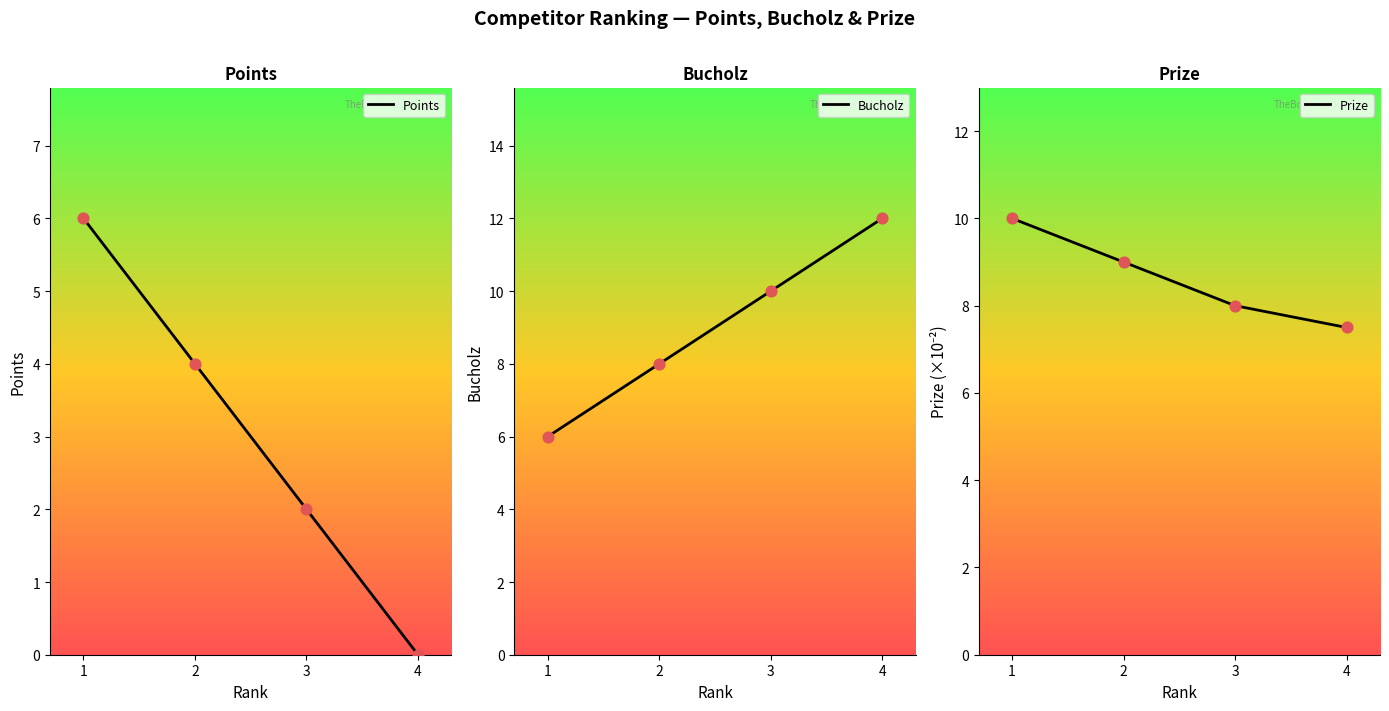

Which series has the largest Y range (max minus min)?

Points